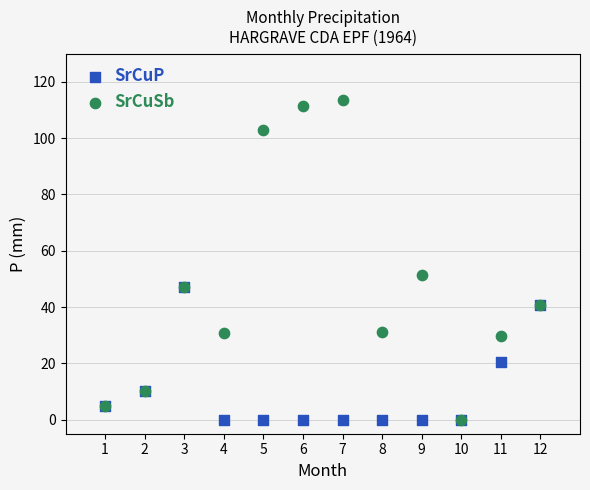

In the SrCuSb series, what Y value is closest to 56?

51.4